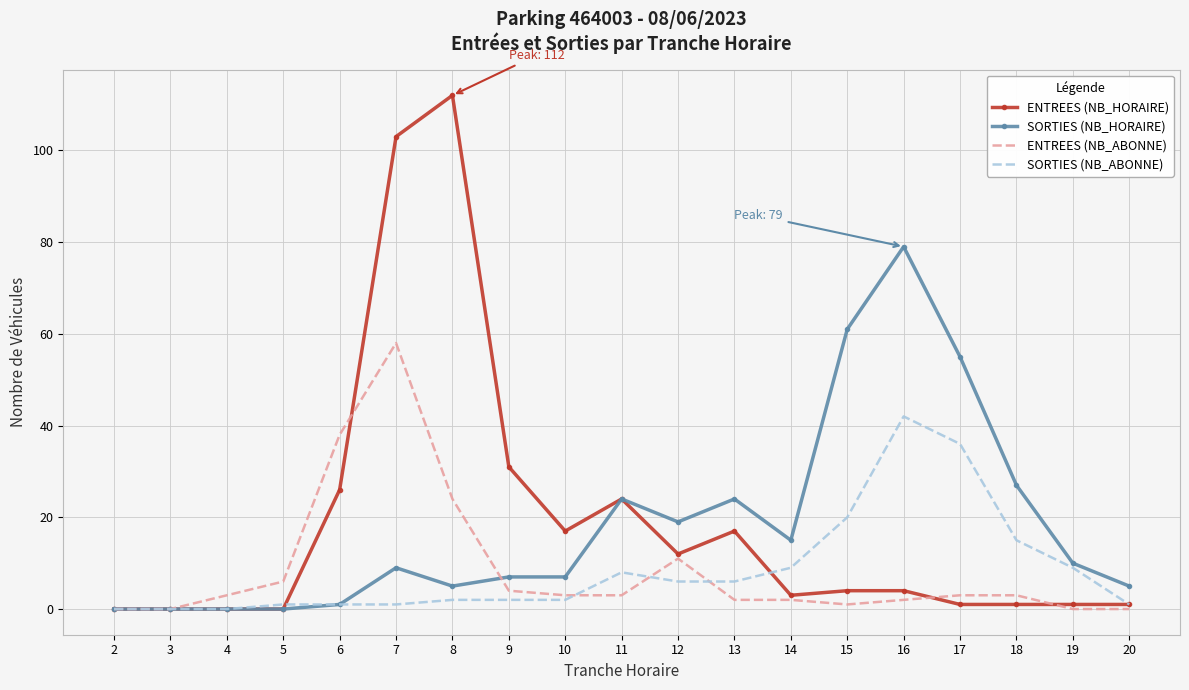

Is it true that ENTREES (NB_HORAIRE) equals 17 at 13?

True